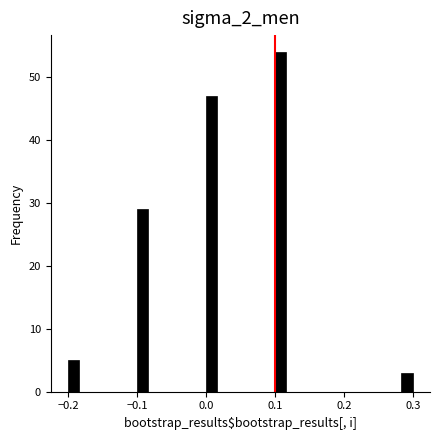

Around what value on the x-axis is the tallest bar? Give the approximate position of its centre, as read against the axis.

0.11